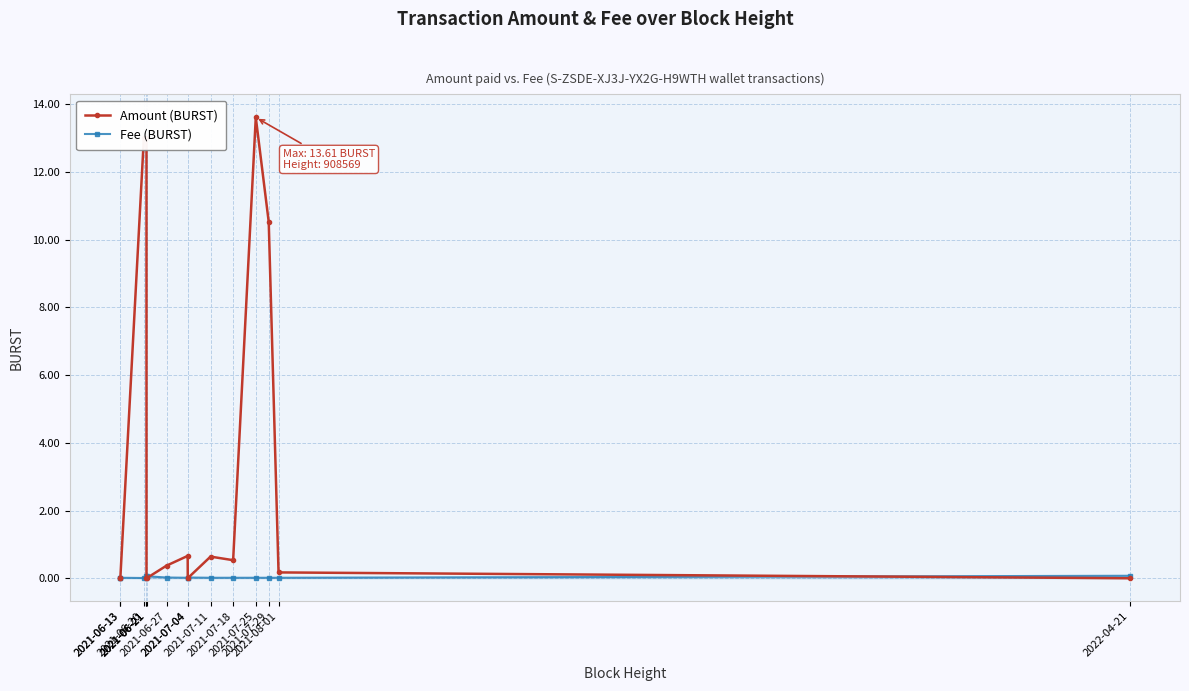

How many times do Amount (BURST) and Fee (BURST) cross each other?

6